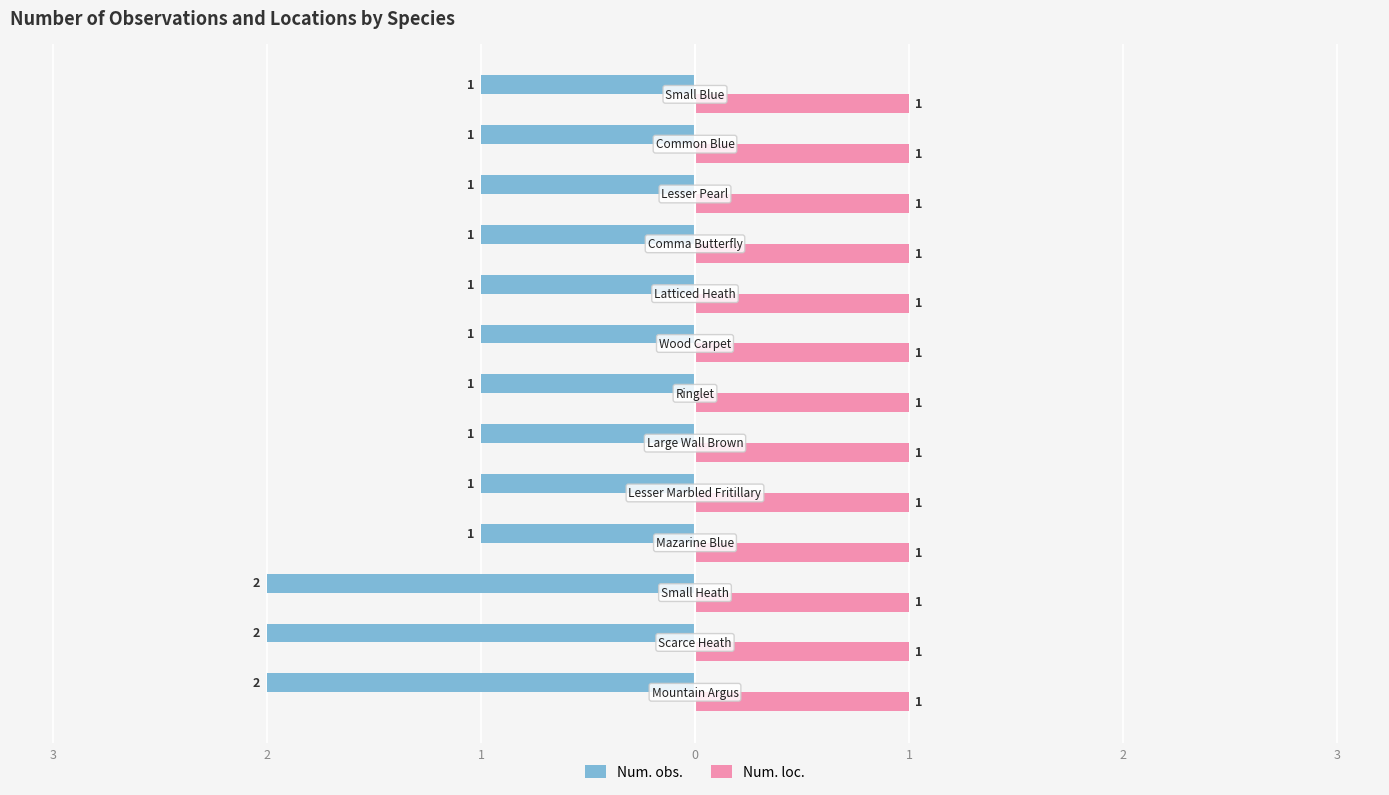

What are all the series names shown in the legend?

Num. obs., Num. loc.